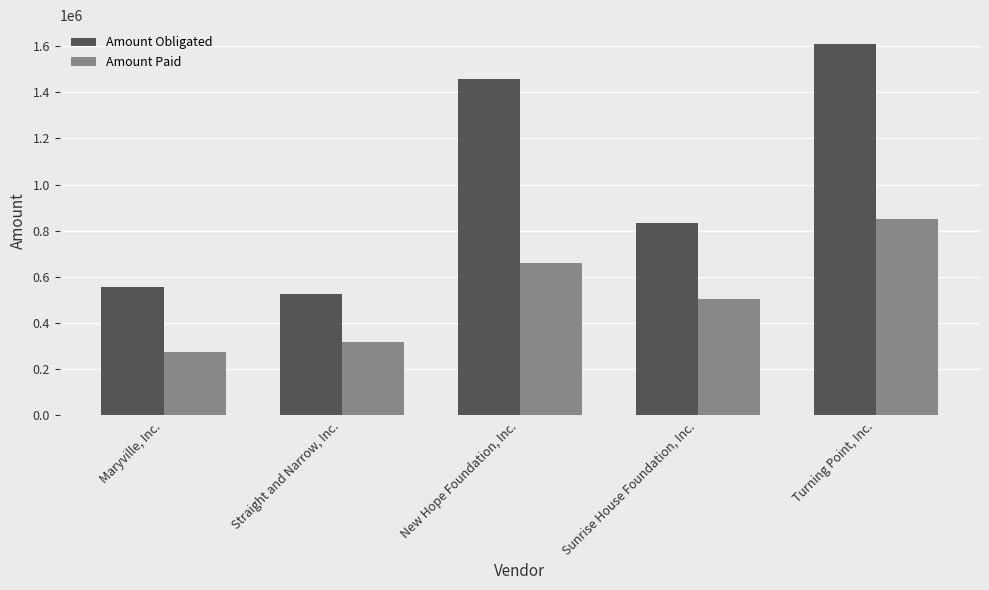

What is the total value across all series at New Hope Foundation, Inc.?

2117438.0